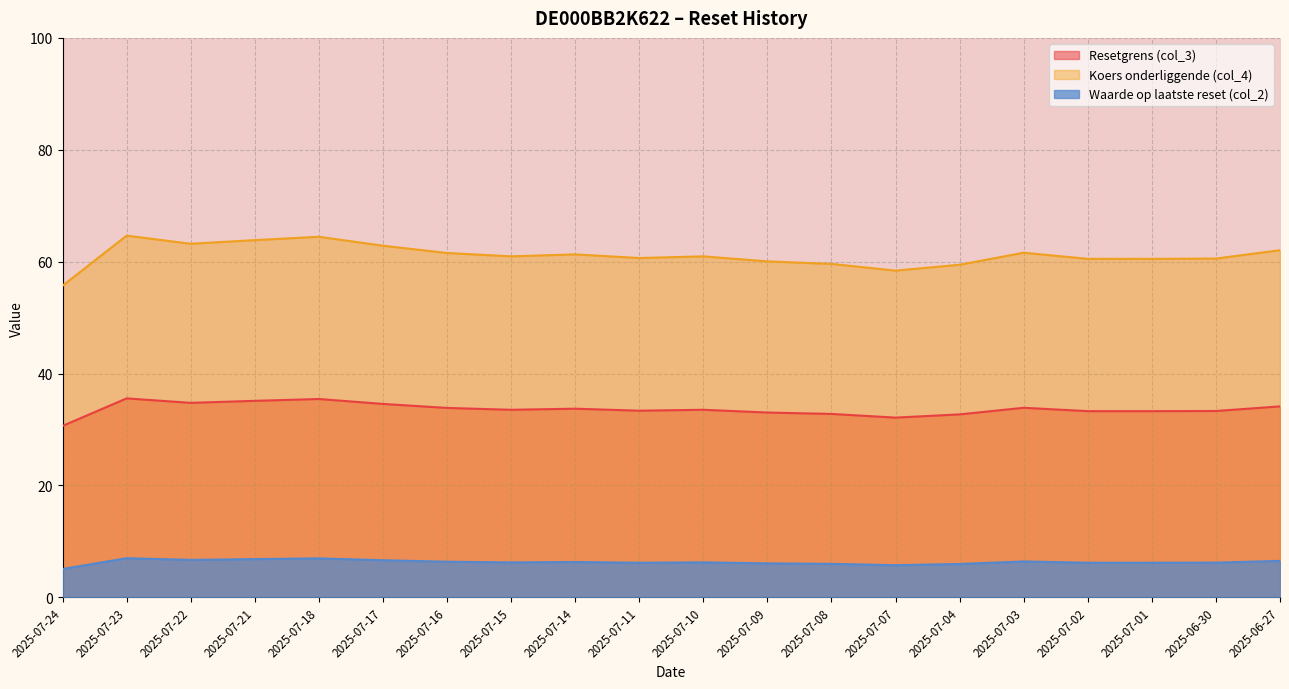

Is the value of Koers onderliggende (col_4) at 2025-07-04 greater than the value of Resetgrens (col_3) at 2025-07-17?

Yes